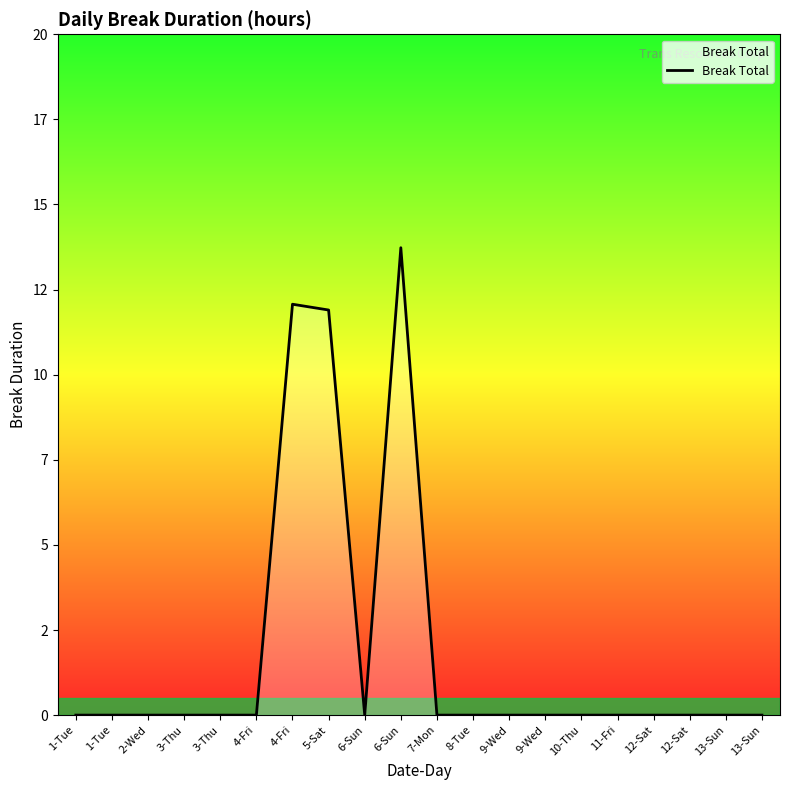

What is the label of the 1st point from the left?

1-Tue